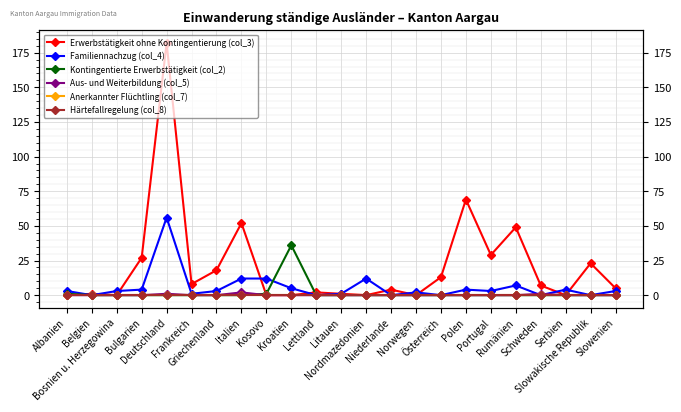

True or false: Erwerbstätigkeit ohne Kontingentierung (col_3) and Familiennachzug (col_4) cross at least once.

True